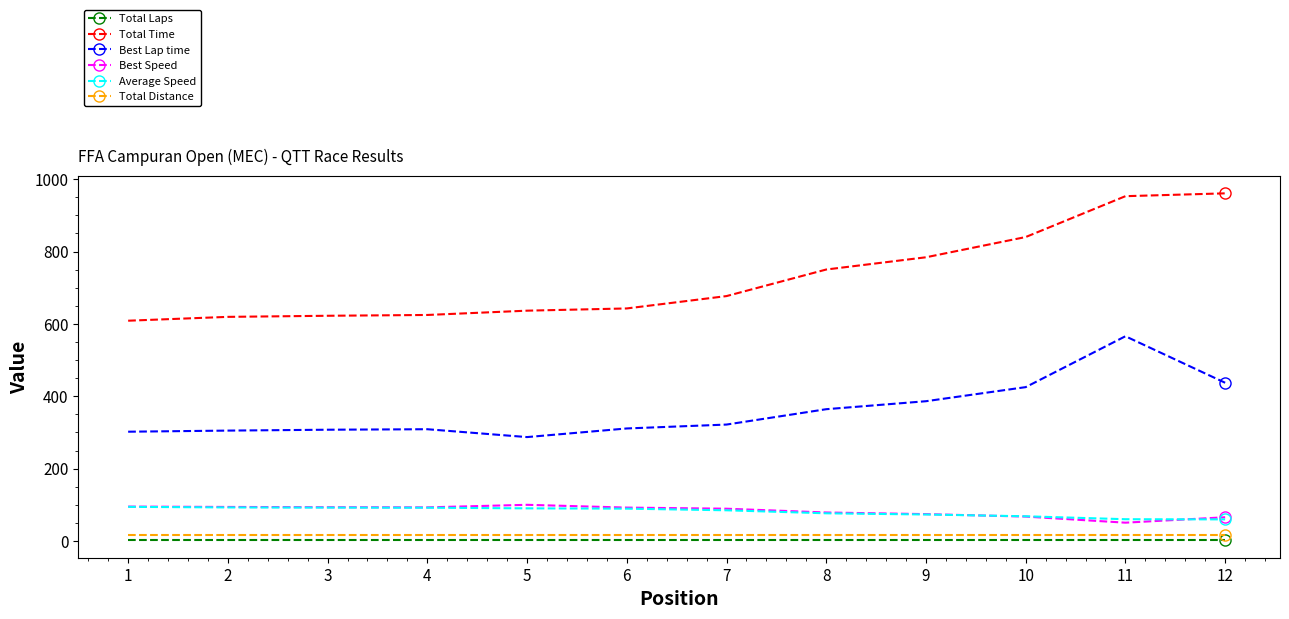

True or false: Total Time has a value of 840.0 at 10.

True